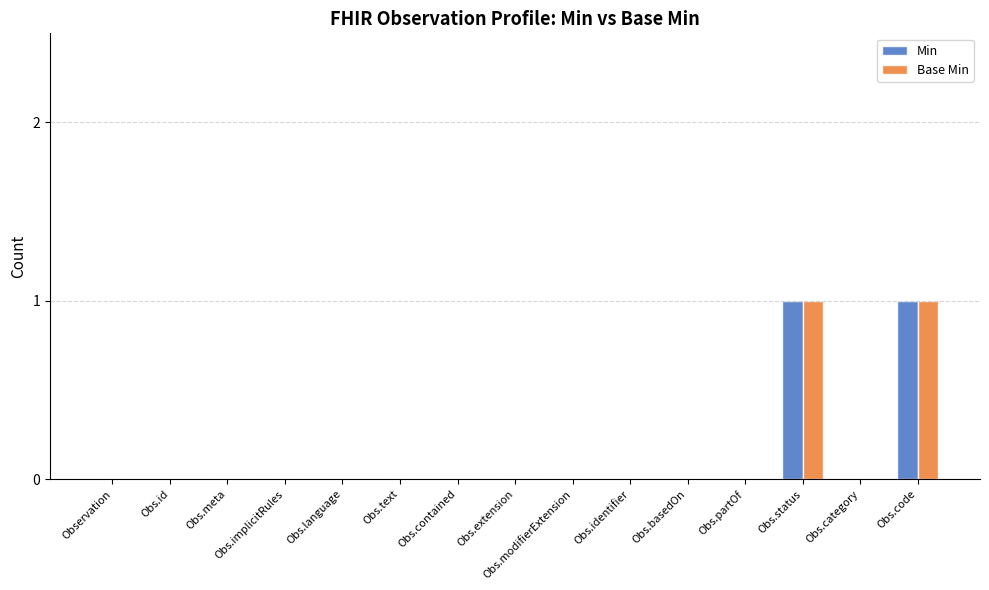

The value of Min at Obs.text is 0. True or false?

True